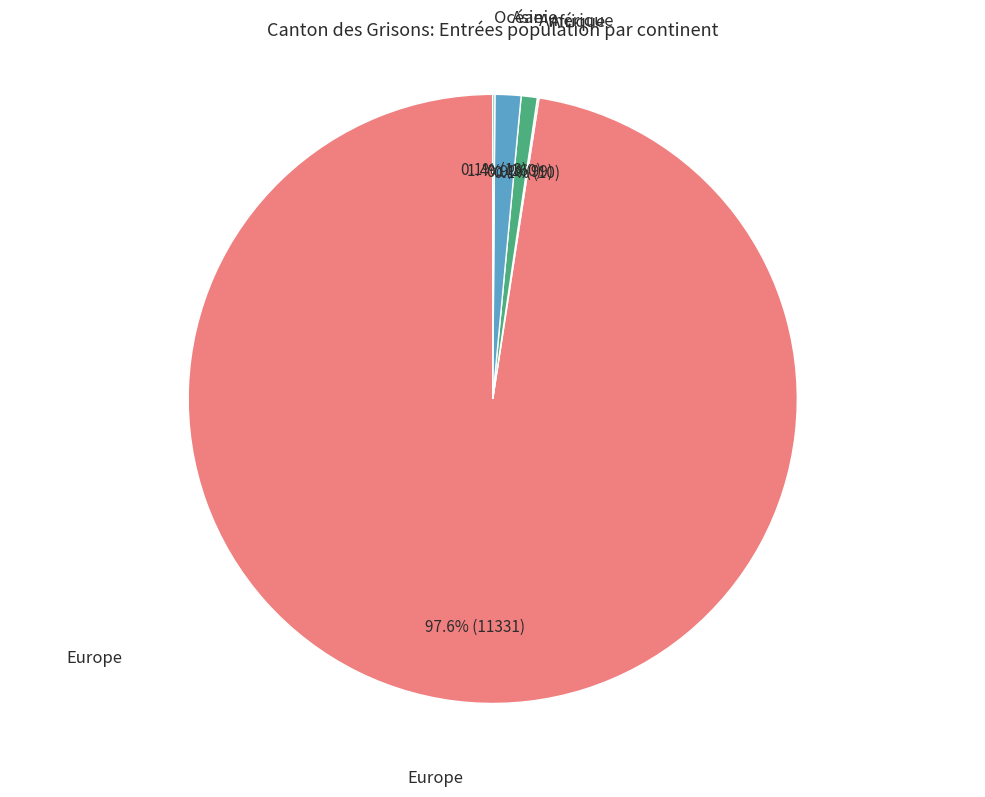

Is there any slice that represents more than half of the pie?

Yes